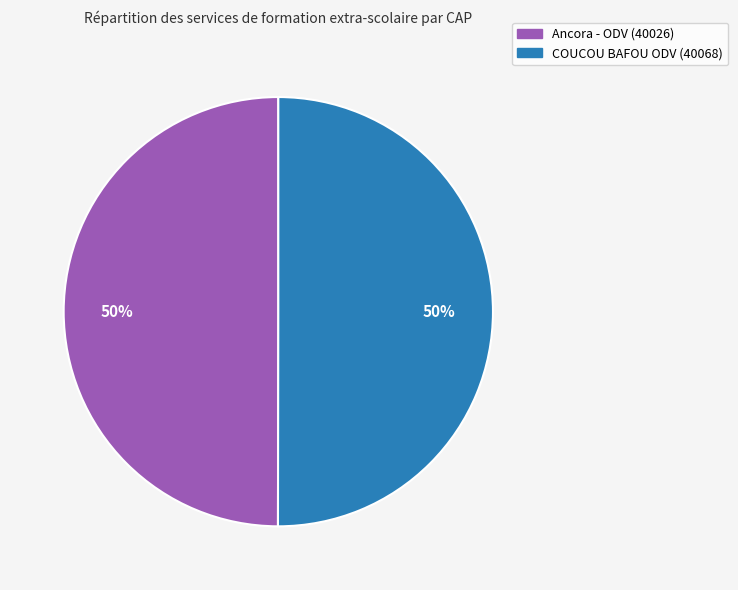

What is the ratio of the value at Ancora - ODV (40026) to the value at COUCOU BAFOU ODV (40068)?

1.0